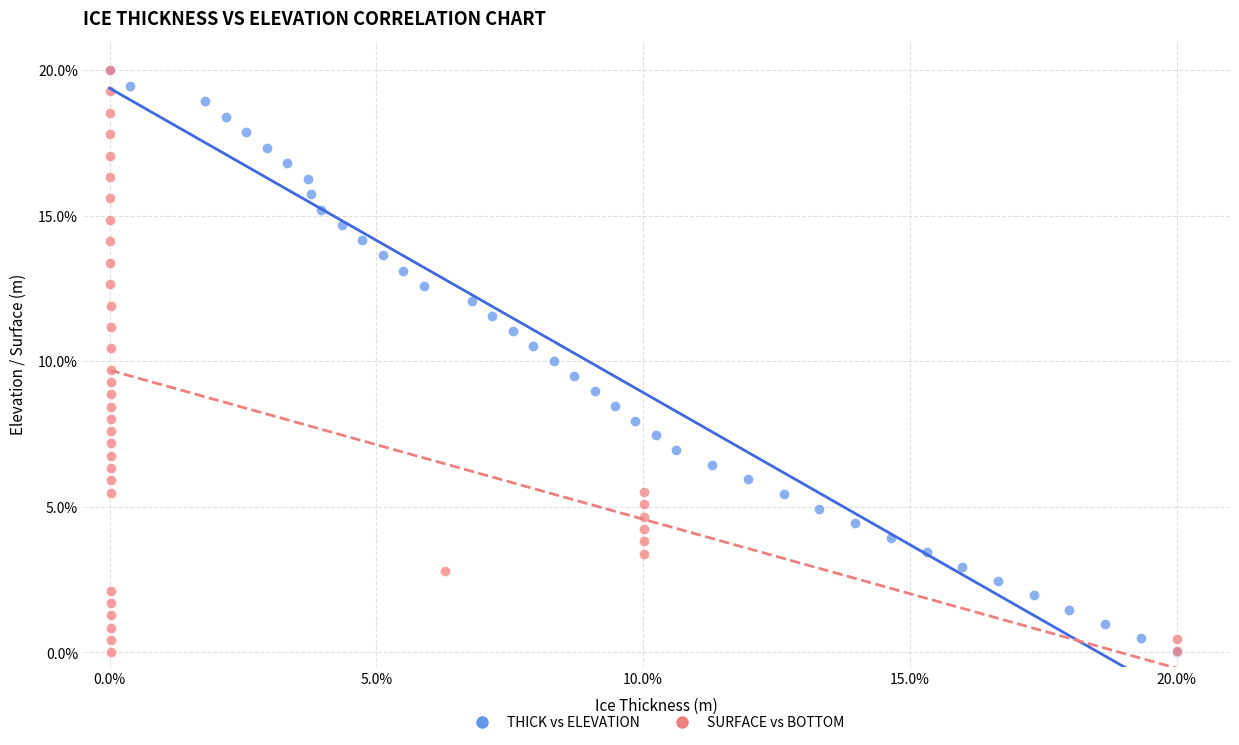

What are all the series names shown in the legend?

THICK vs ELEVATION, SURFACE vs BOTTOM